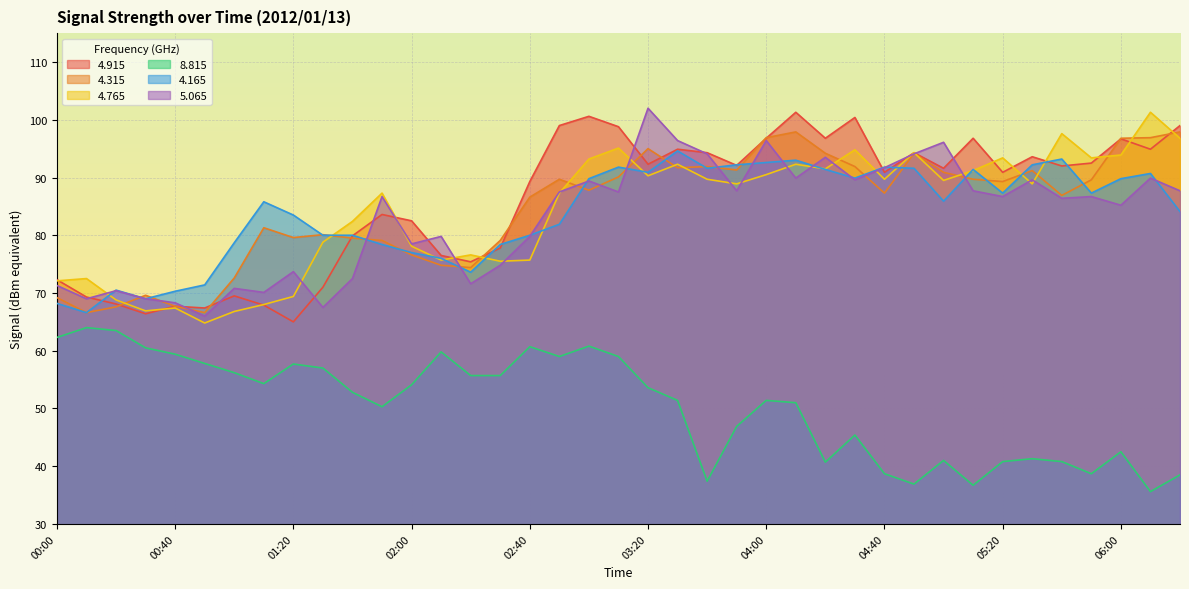

What is the difference between the highest and lowest values at 03:10?

39.8